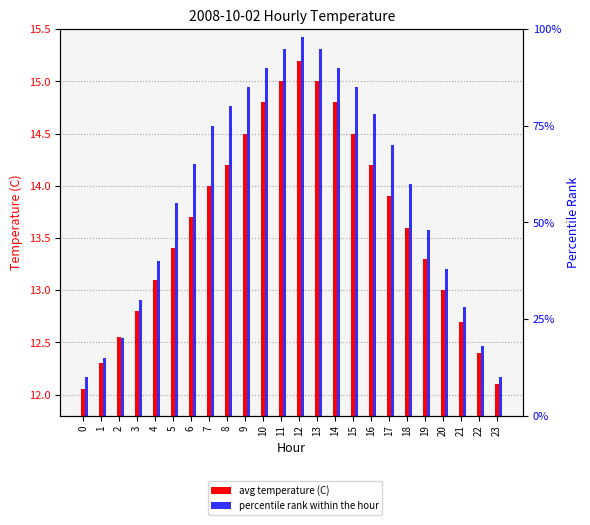

At which label does percentile rank within the hour first exceed 65?

7